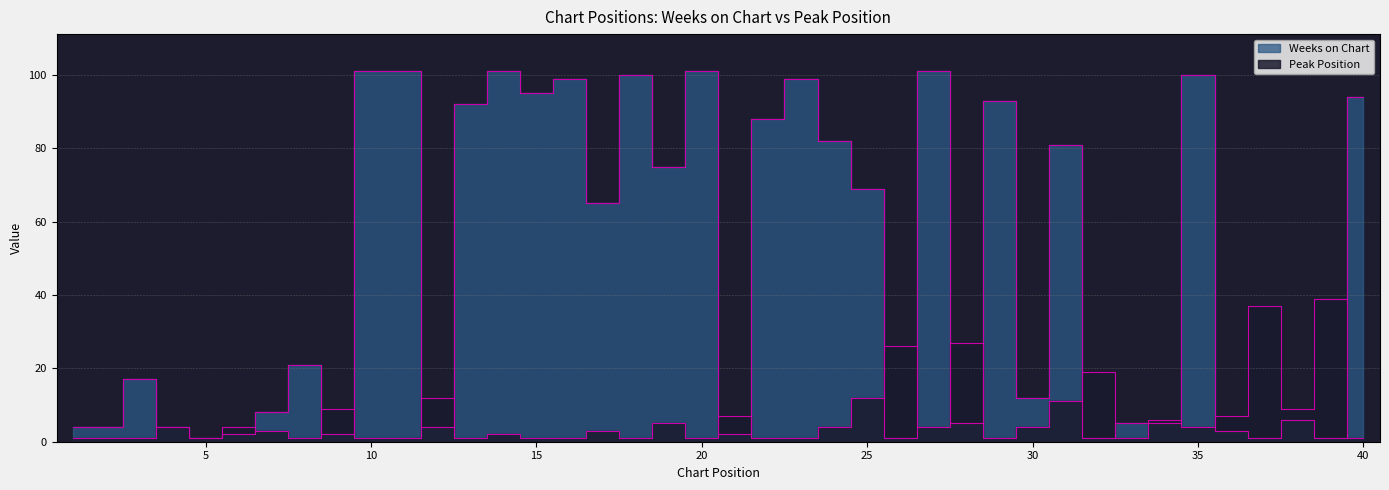

True or false: Peak Position has a value of 6 at 34.

True